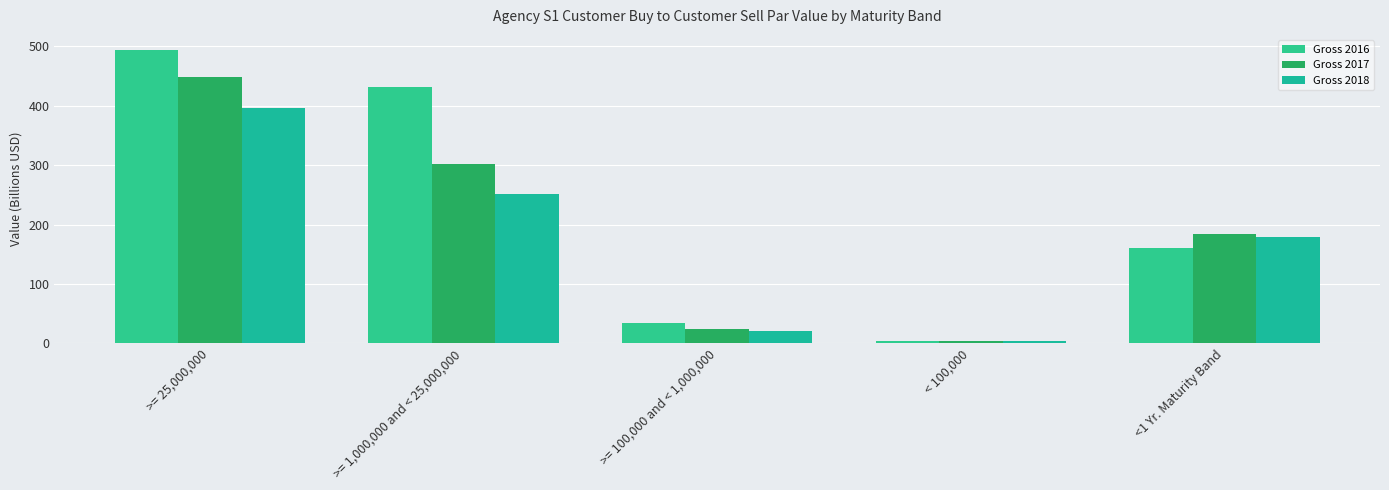

What value does the Gross 2018 series have at <1 Yr. Maturity Band?

179.5